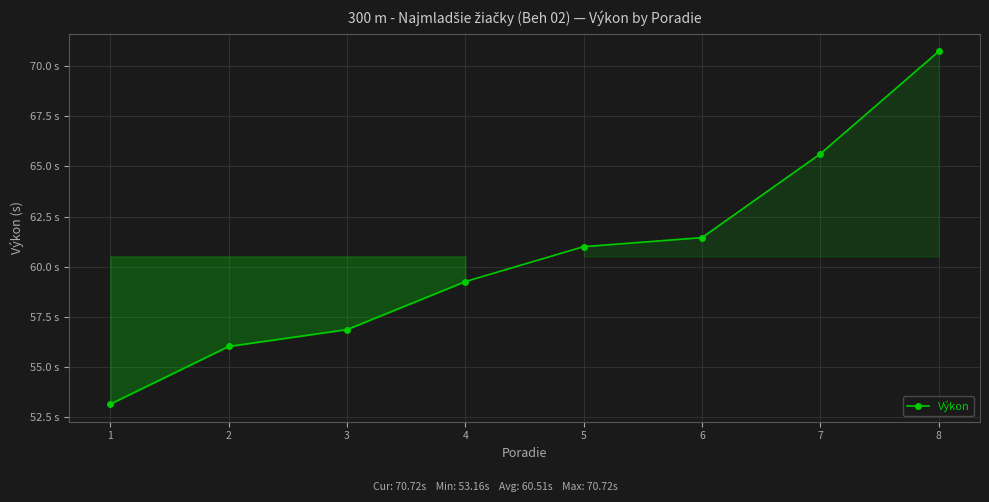

Is this an area chart (filled region under the line)?

Yes